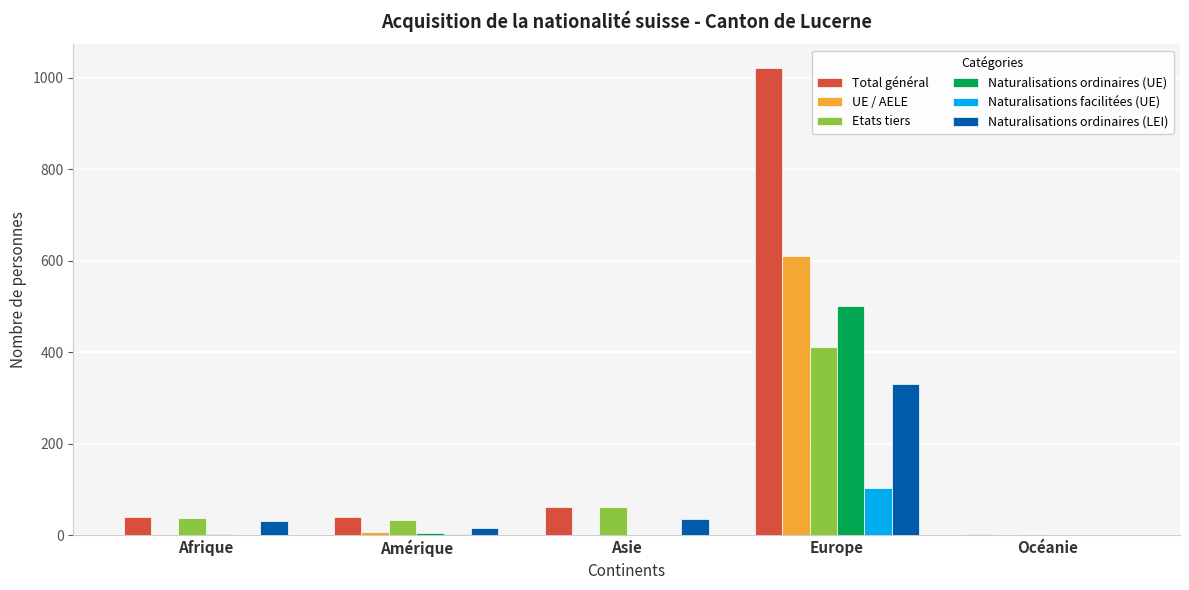

Which series has the largest range (max minus min)?

Total général